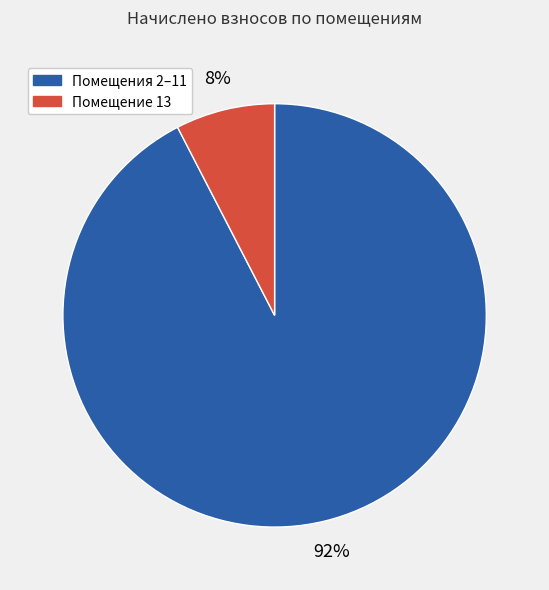

Is there any slice that represents more than half of the pie?

Yes